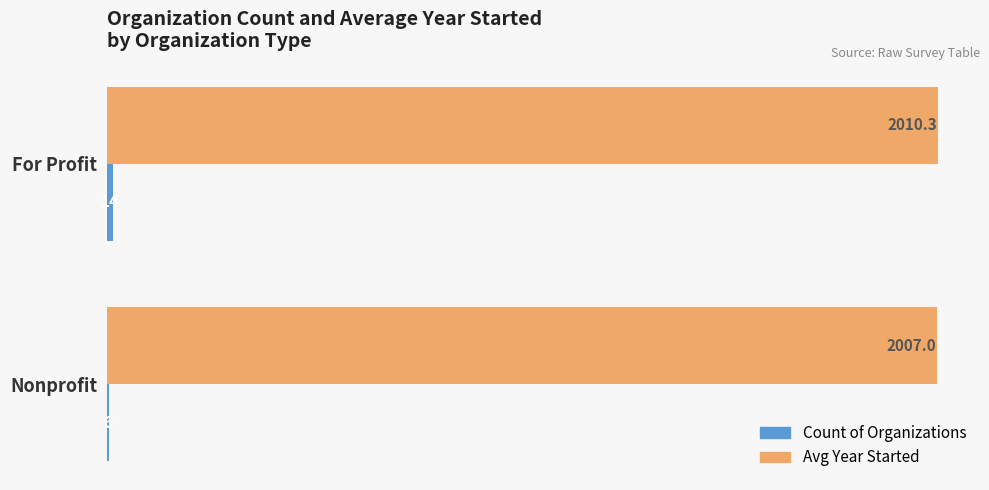

Is it true that Avg Year Started equals 2010.3 at For Profit?

True